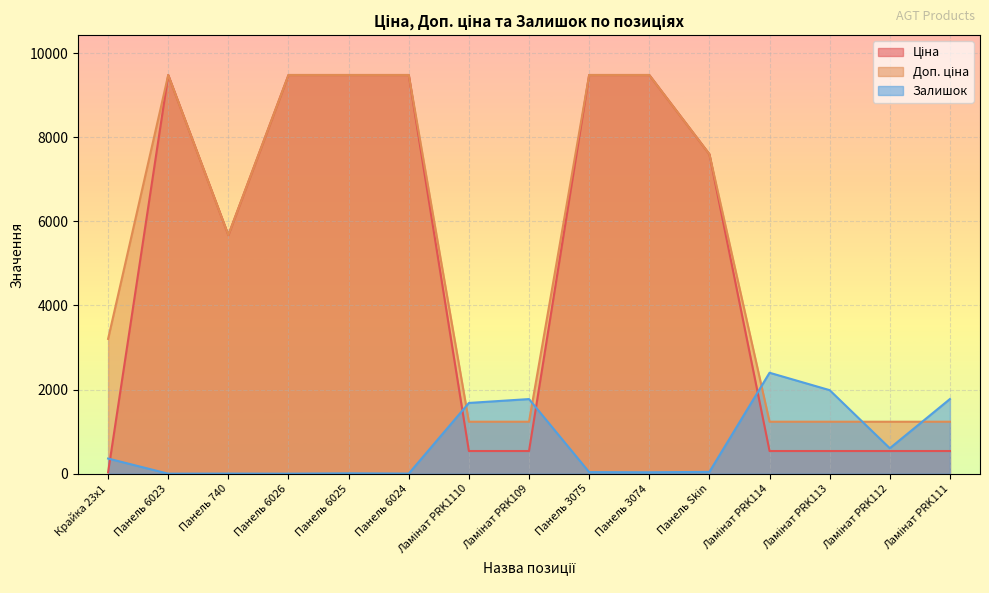

What is the difference between the maximum and second lowest values in the Доп. ціна series?

8244.7